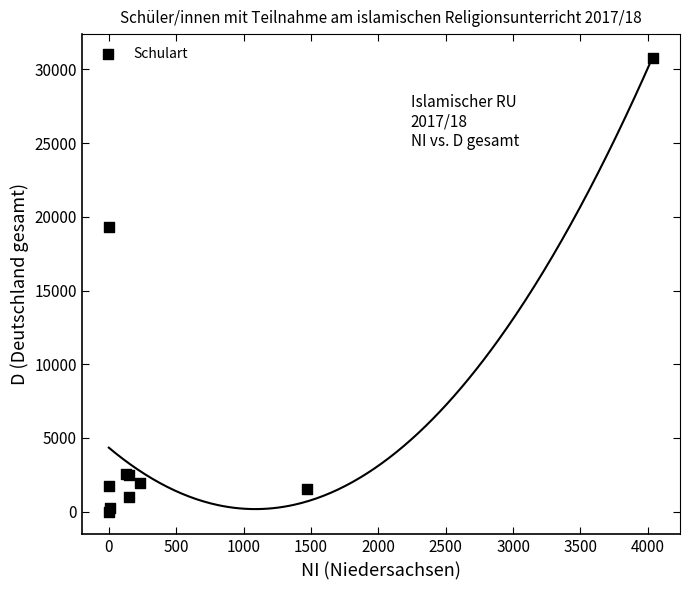

What Y value in the scatter plot is closest to 15373?

19339